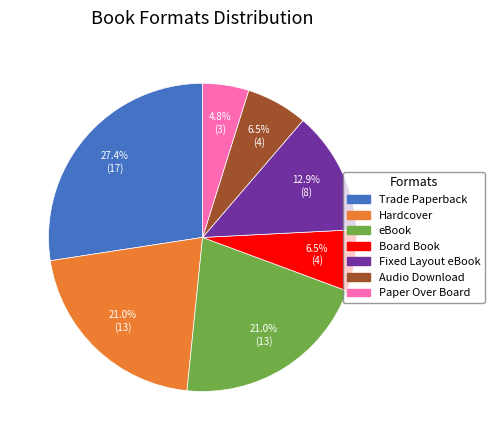

Count the number of slices in the pie.

7